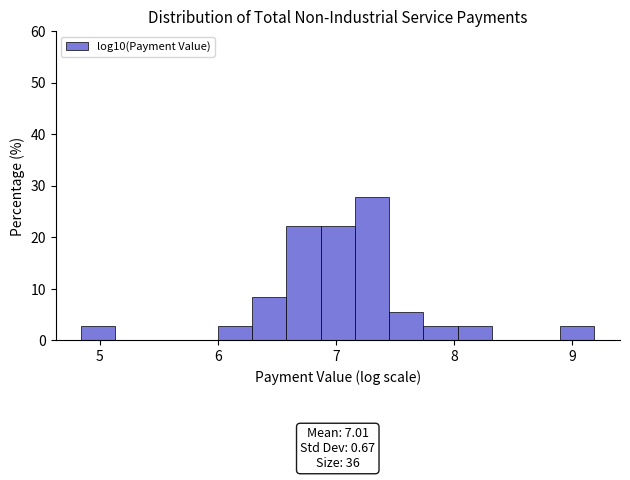

Around what value on the x-axis is the tallest bar? Give the approximate position of its centre, as read against the axis.

7.3